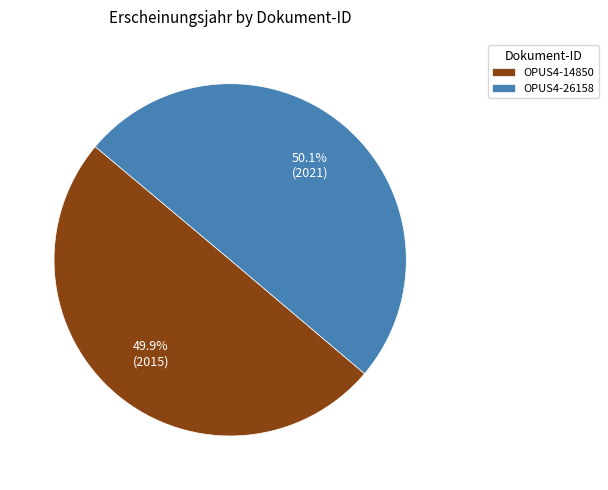

To the nearest percent, what portion does OPUS4-26158 represent?

50%